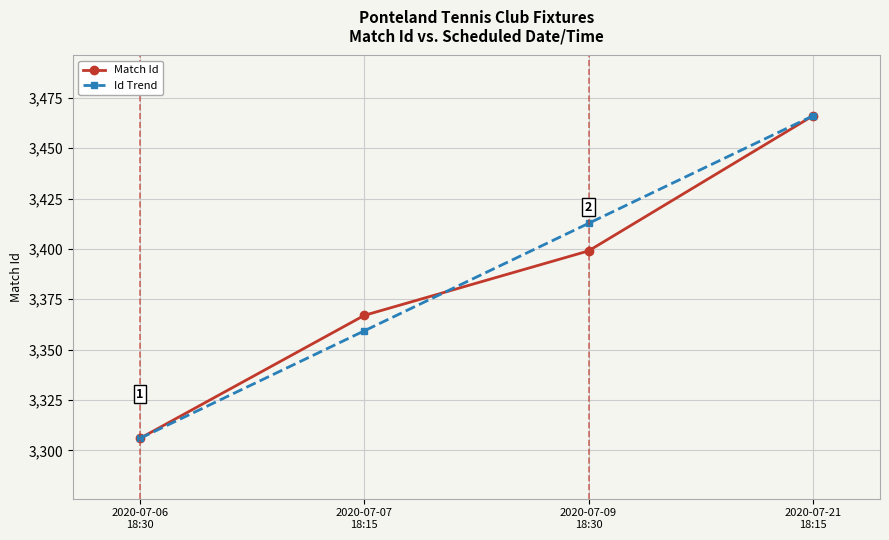

What is the highest value of the Id Trend series?

3466.0